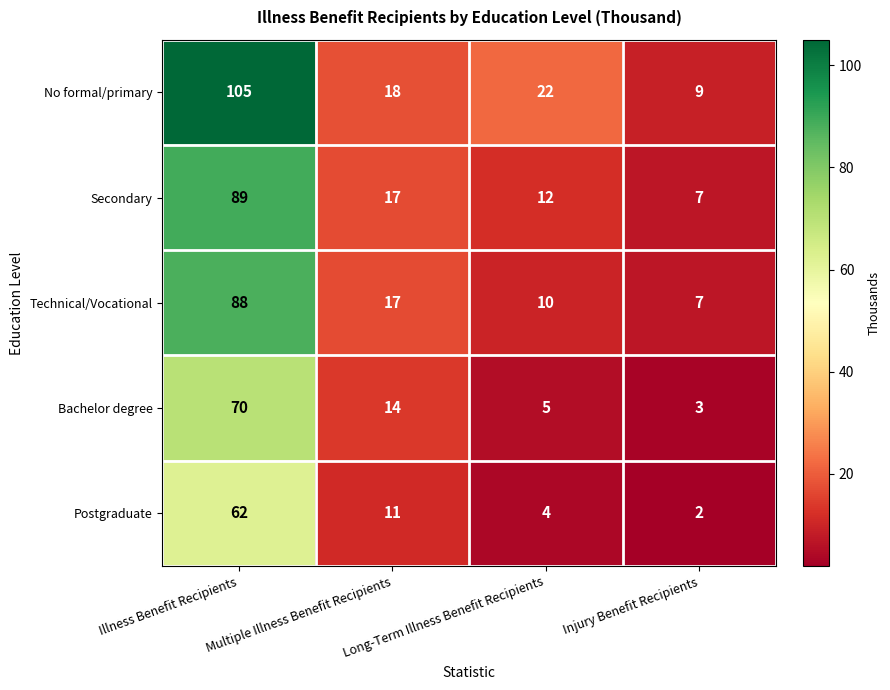

List the series in order of their peak value, highest first.

No formal/primary, Secondary, Technical/Vocational, Bachelor degree, Postgraduate